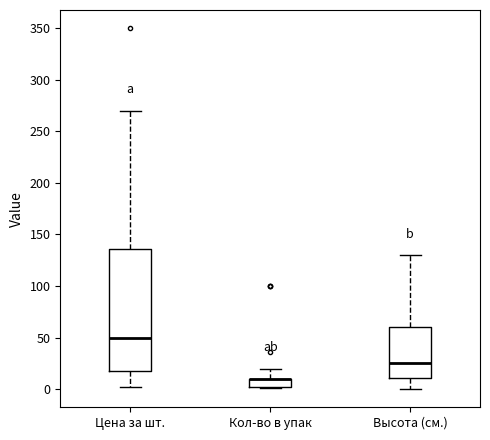

Where does the upper whisker of the box for Кол-во в упак end on the y-axis? The values are not printed on the chart, so give them approximately, as read against the axis.

20